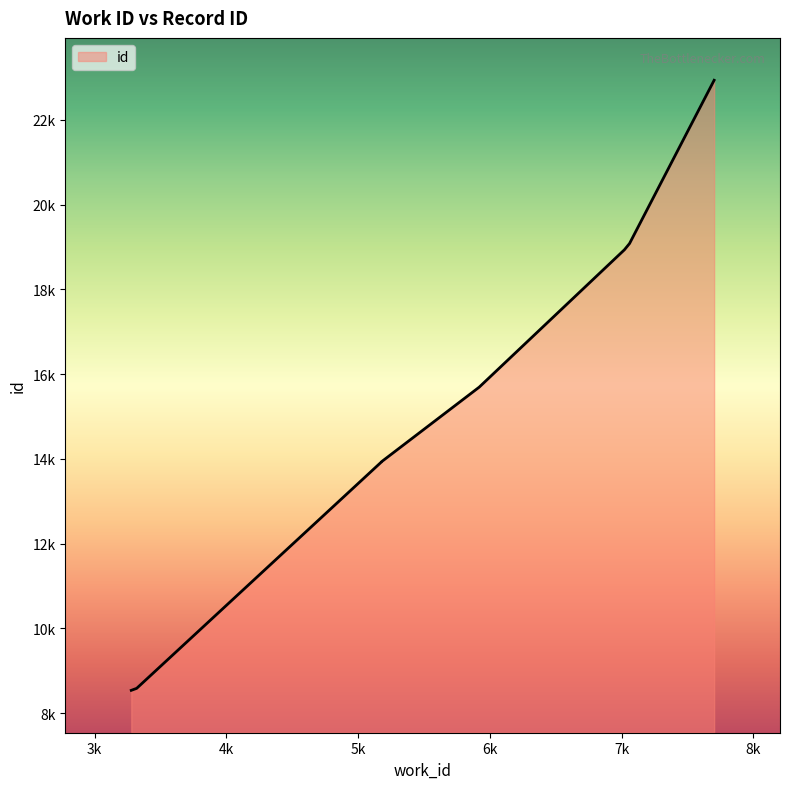

Which label corresponds to the largest value in the chart?

7702